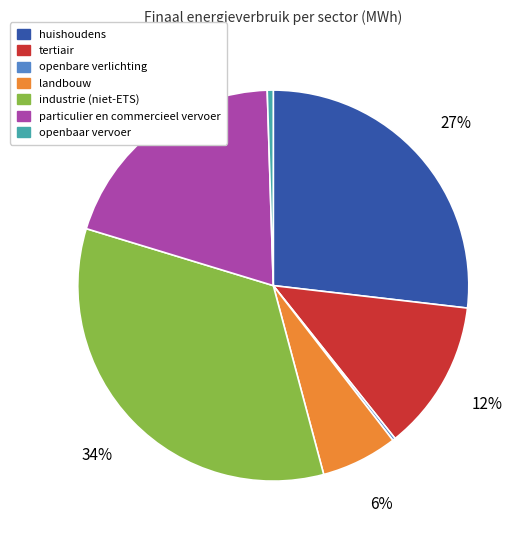

The landbouw slice represents 6% of the pie. True or false?

True